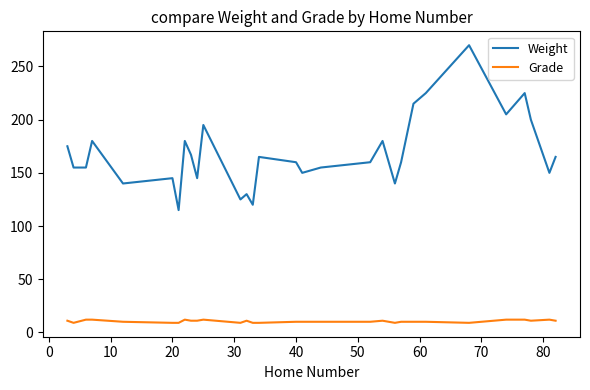

What is the maximum value for Weight?

270